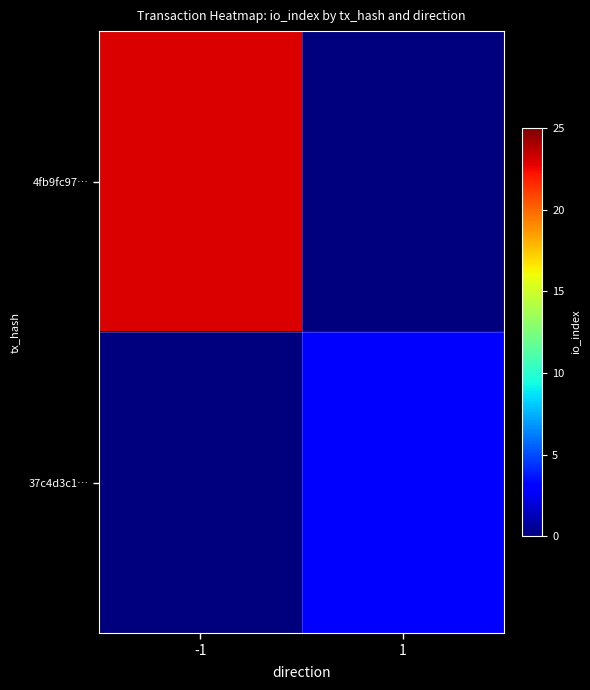

Reading left to right, what are all the values shown in this chart?

4fb9fc97…: -1=23	1=0
37c4d3c1…: -1=0	1=3